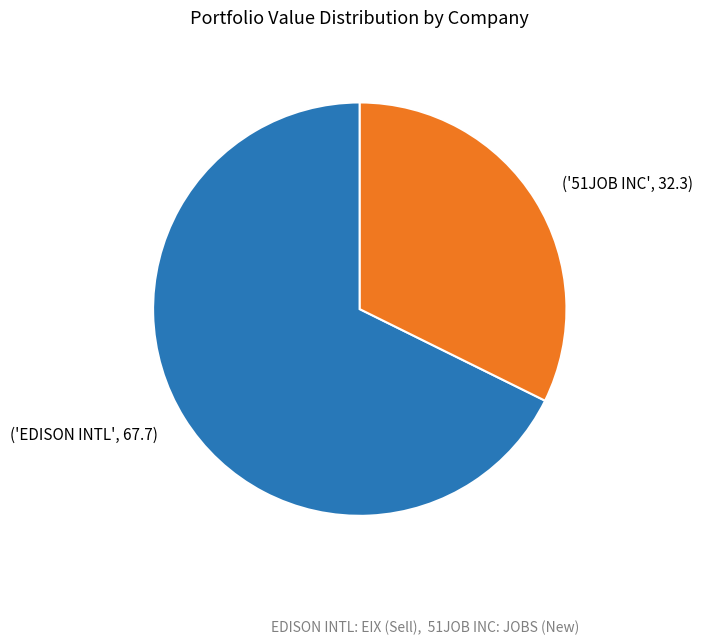

Is there a majority slice in this chart?

Yes